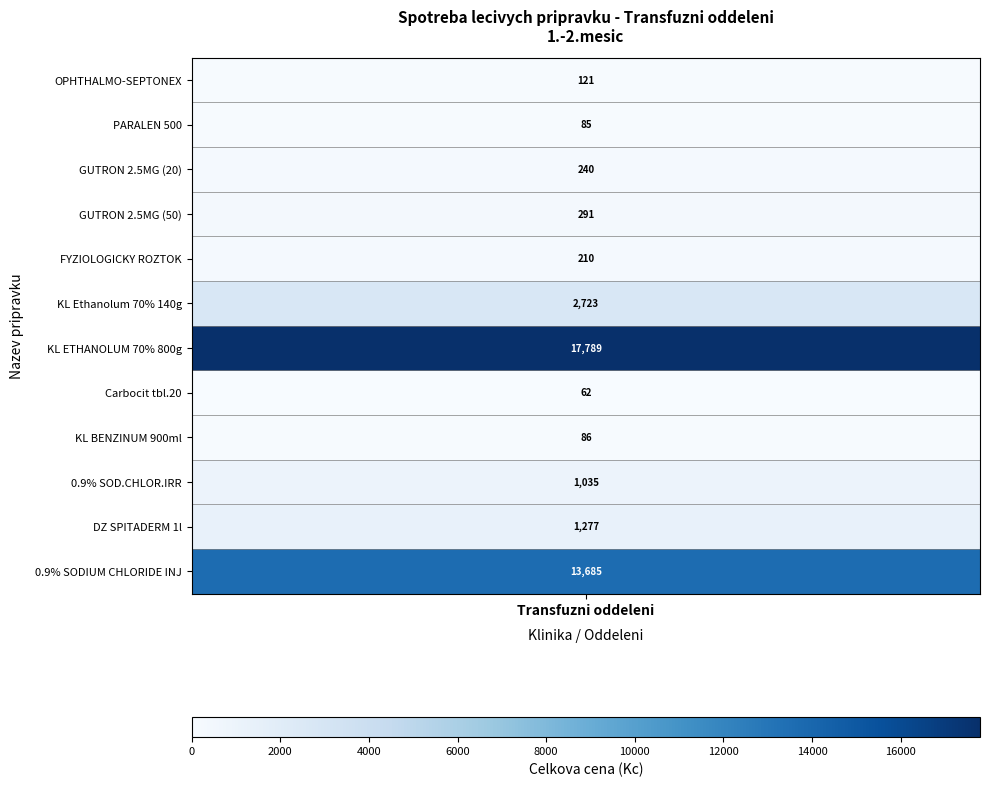

Where is DZ SPITADERM 1l nearest to the value 638?

1